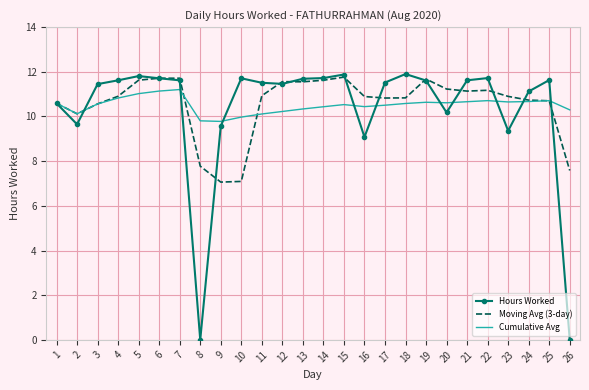

True or false: Hours Worked has a value of 6.7 at 24.

False